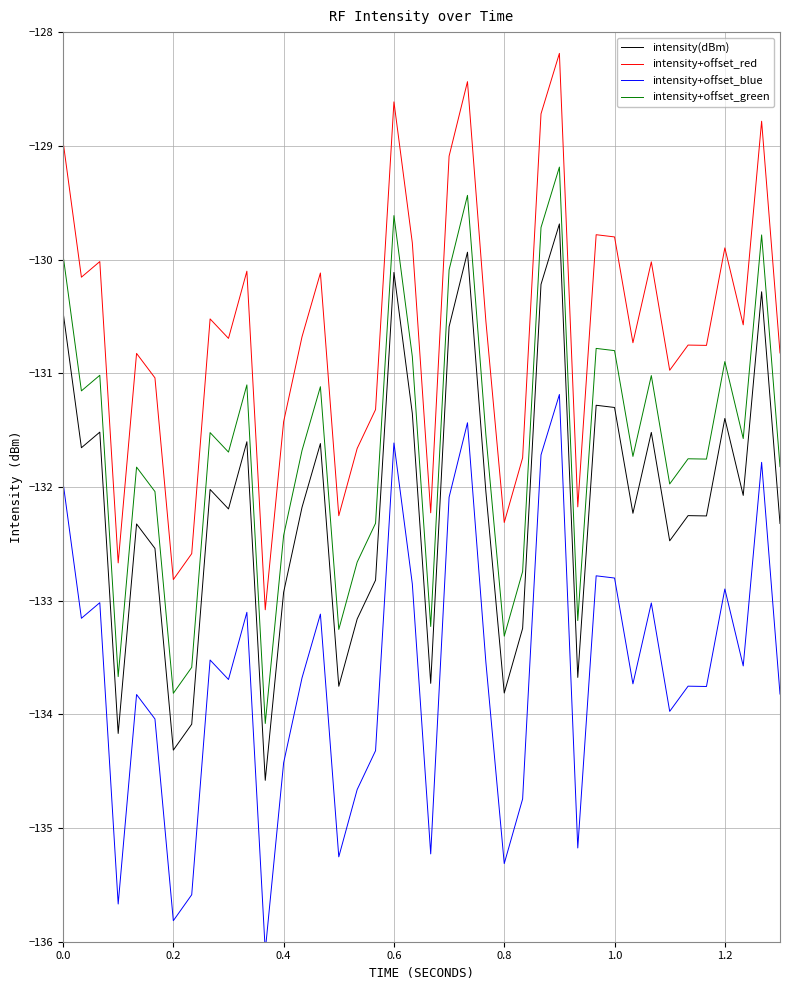

Which series has the largest range (max minus min)?

intensity(dBm)